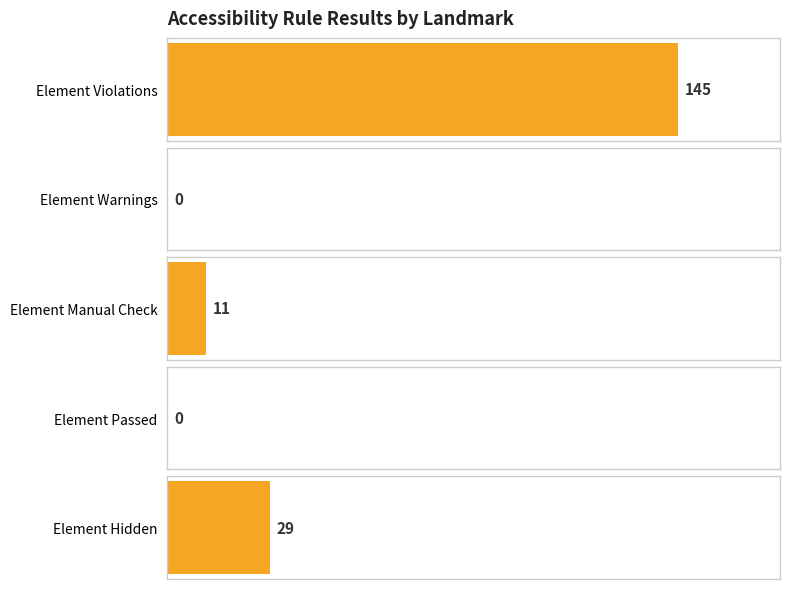

How many categories are shown in the chart?

5